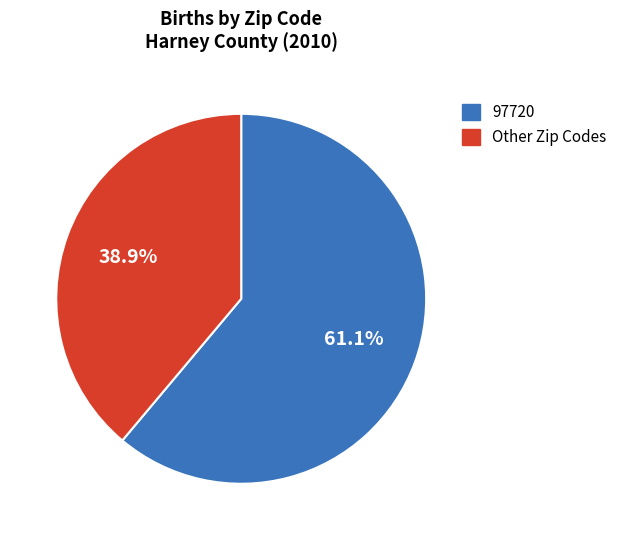

To the nearest percent, what is the average slice percentage?

50%